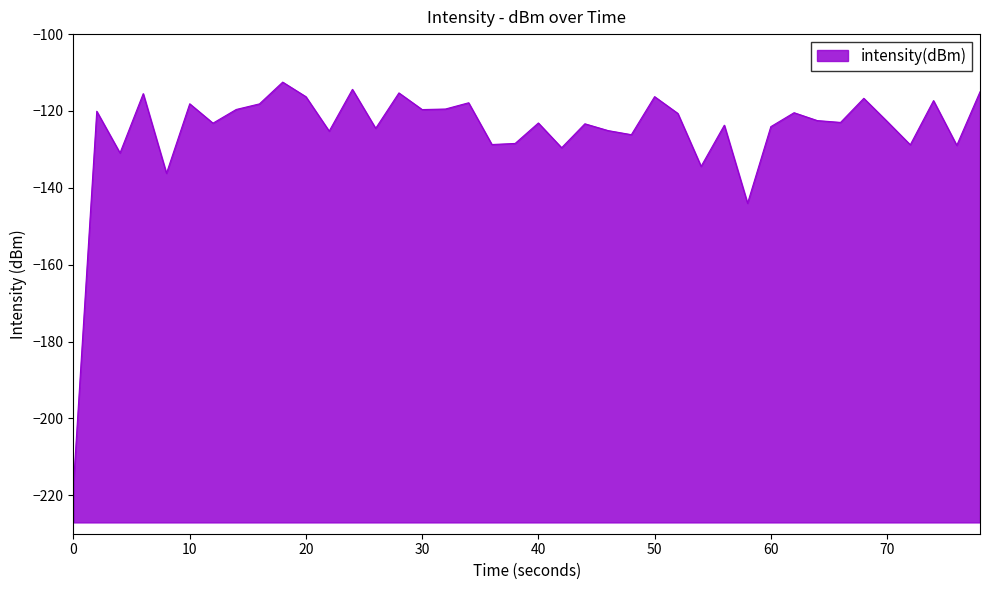

Is it true that the value at 40 is -123.1?

True